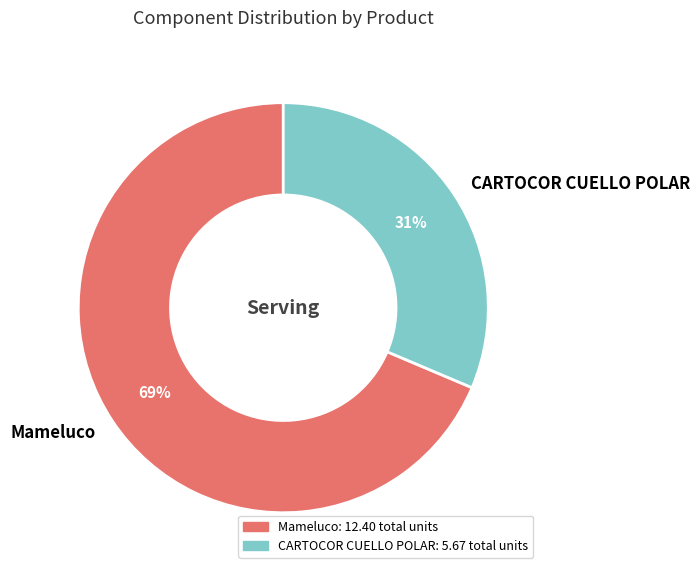

To the nearest percent, what percentage of the pie is Mameluco?

69%